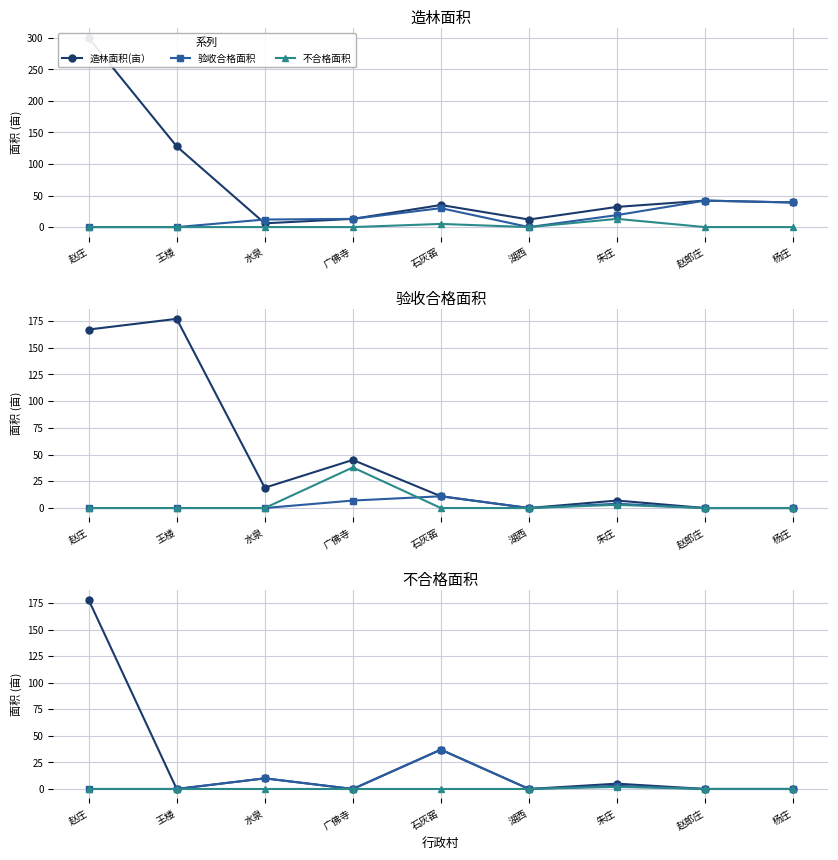

What is the difference between the highest and lowest values at 赵庄?

178